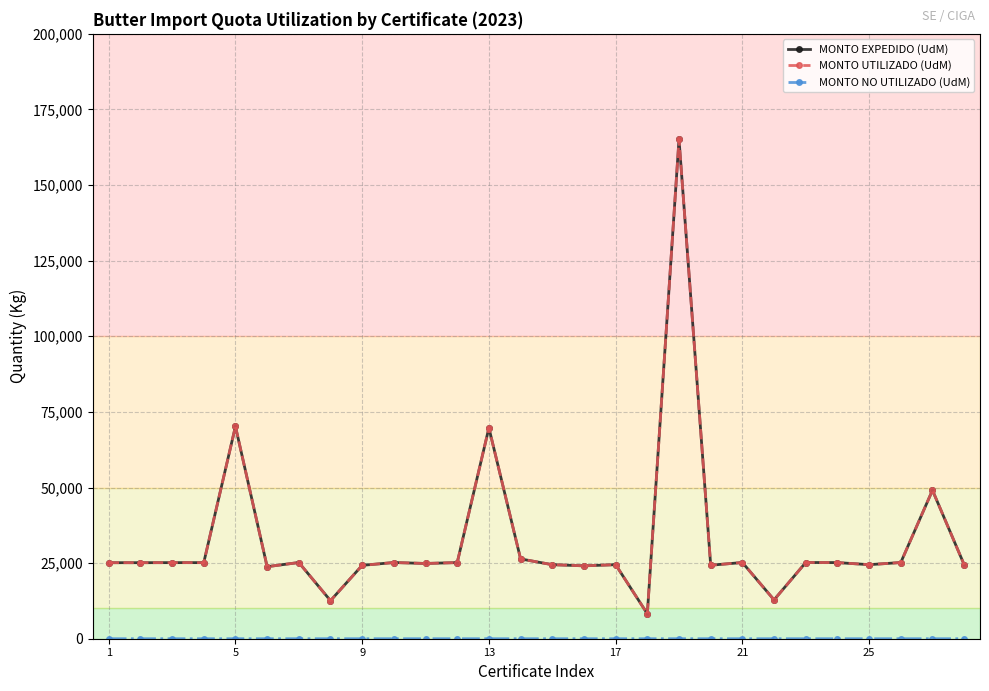

What is the maximum value shown in the chart?

165110.0